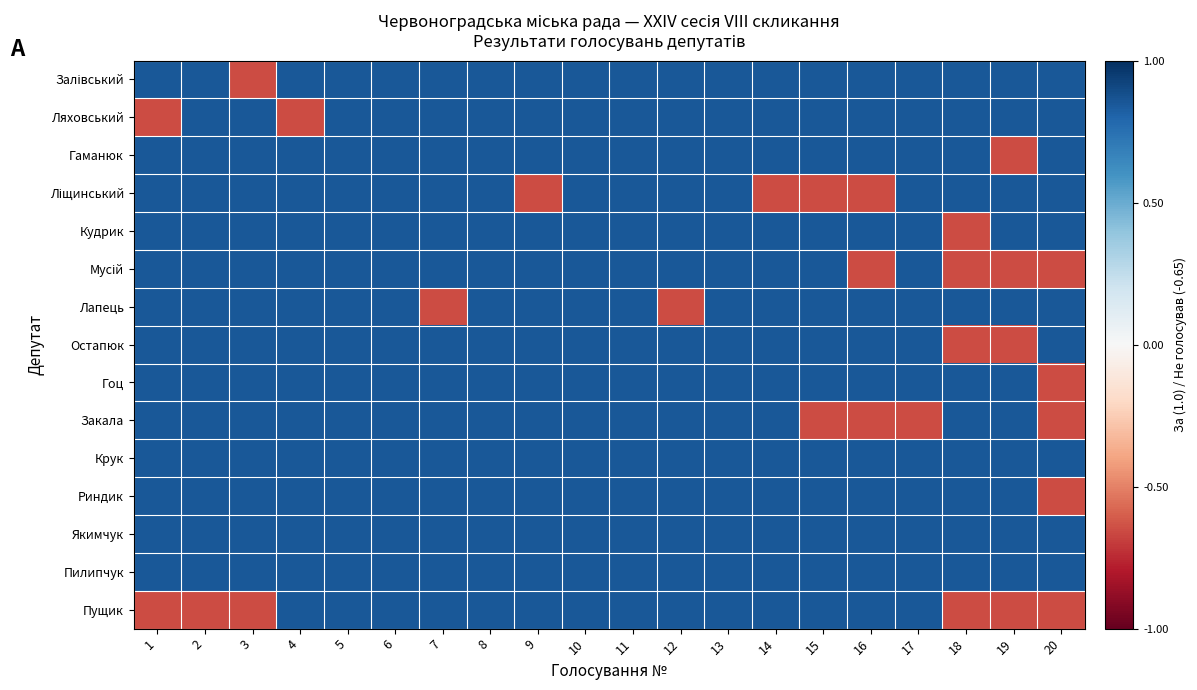

Which category has the highest value across all series?

1